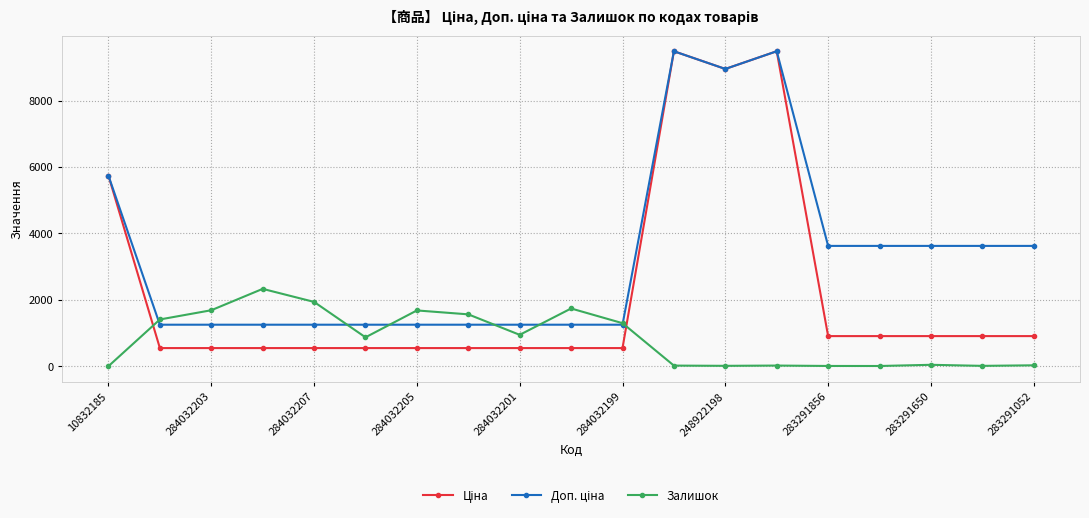

What is the value of the Залишок point at the 9th from the left?

944.0